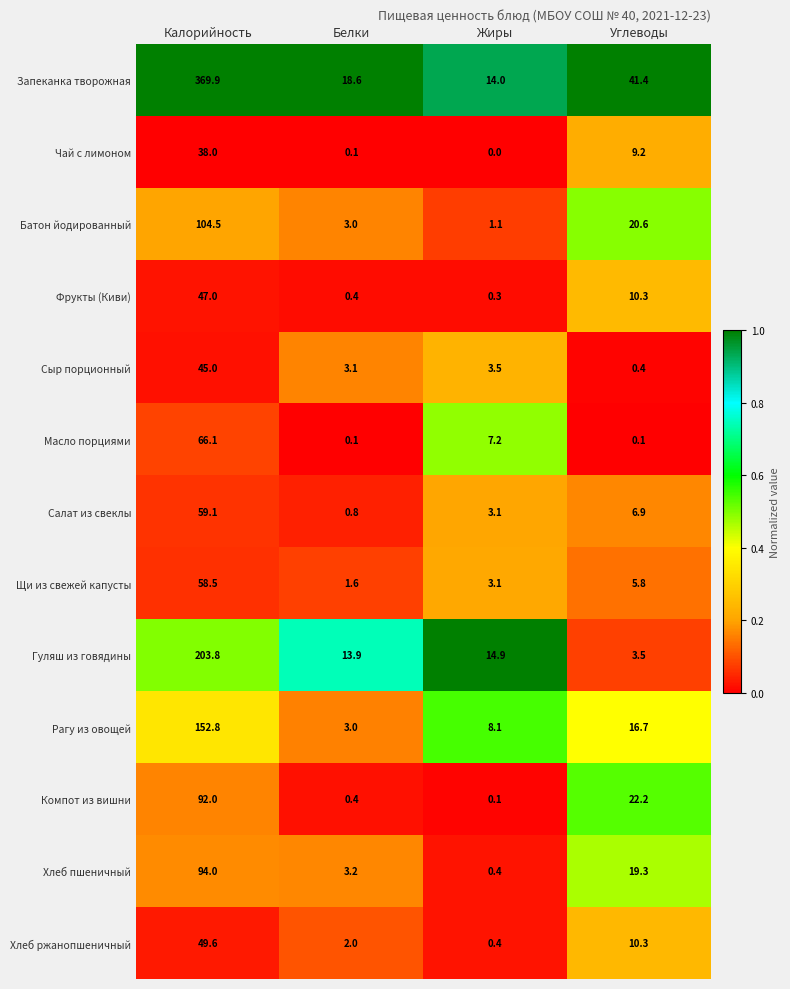

The value of Батон йодированный at Калорийность is 144.9. True or false?

False